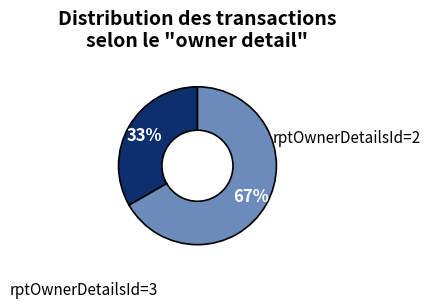

To the nearest percent, what is the average slice percentage?

50%